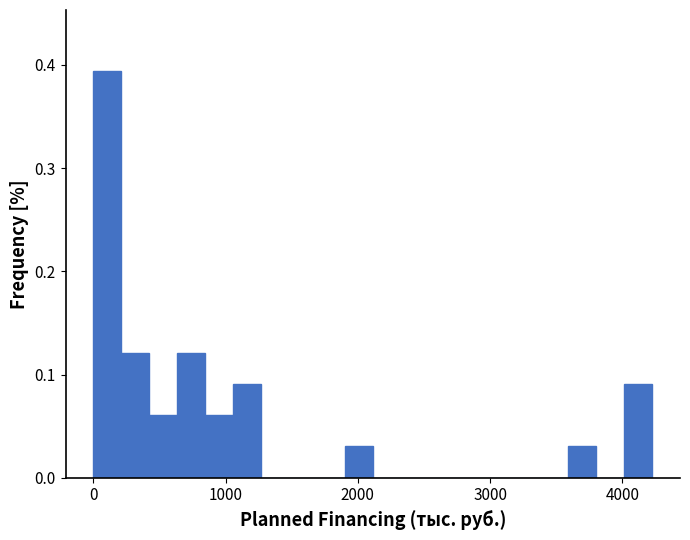

Read against the x-axis, roughly where is the centre of the tallest bar?

100